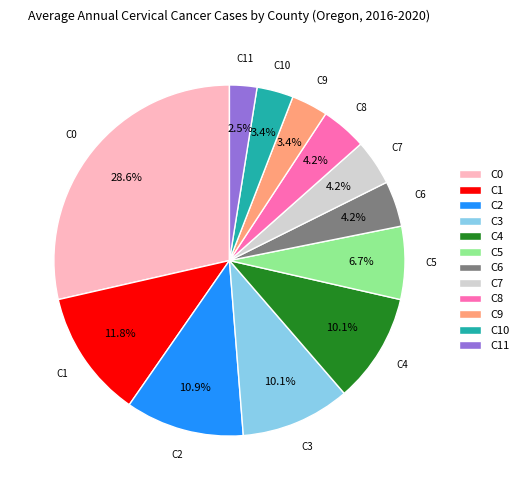

What is the smallest slice in the pie chart?

C11